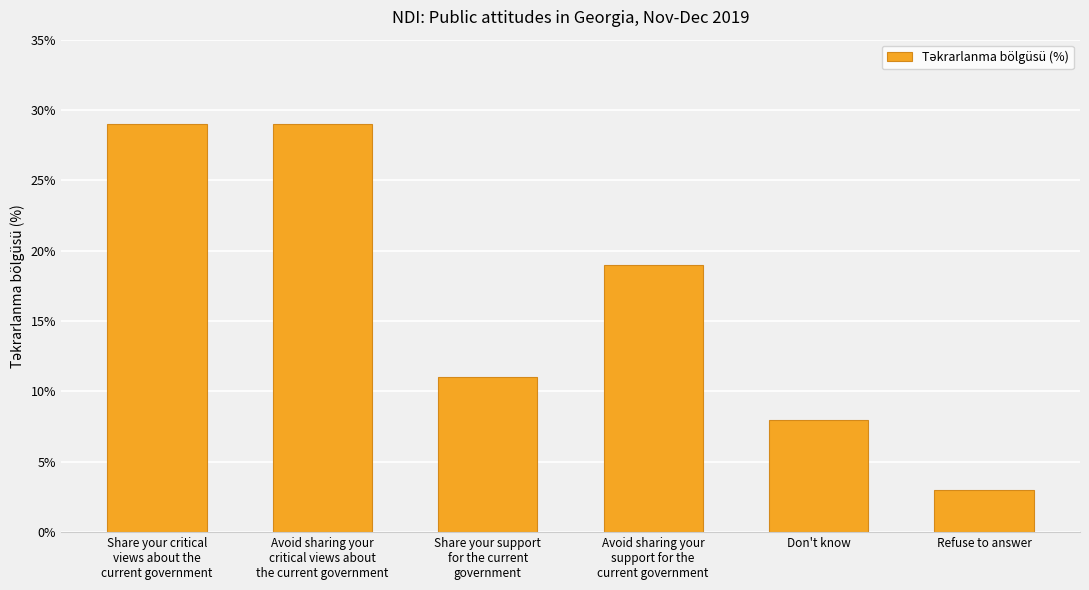

What is the difference between the maximum and minimum values?

26